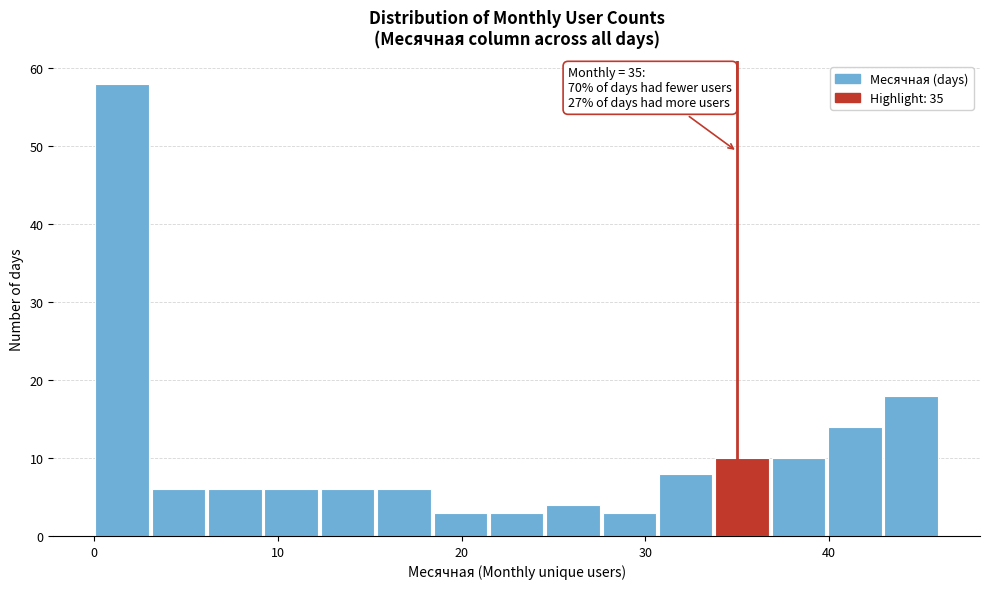

Around what value on the x-axis is the tallest bar? Give the approximate position of its centre, as read against the axis.

2